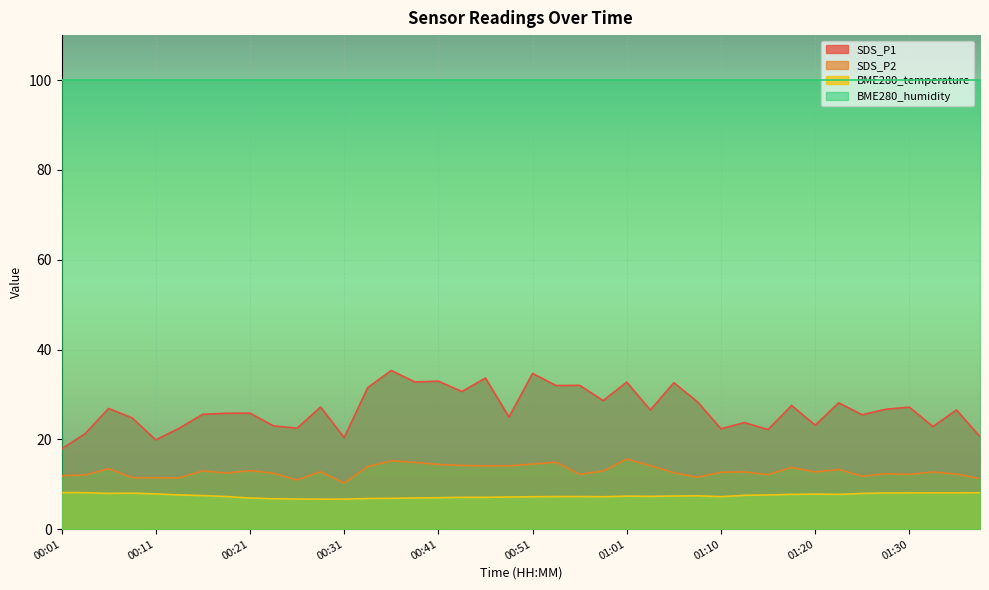

List the series in order of their peak value, highest first.

BME280_humidity, SDS_P1, SDS_P2, BME280_temperature